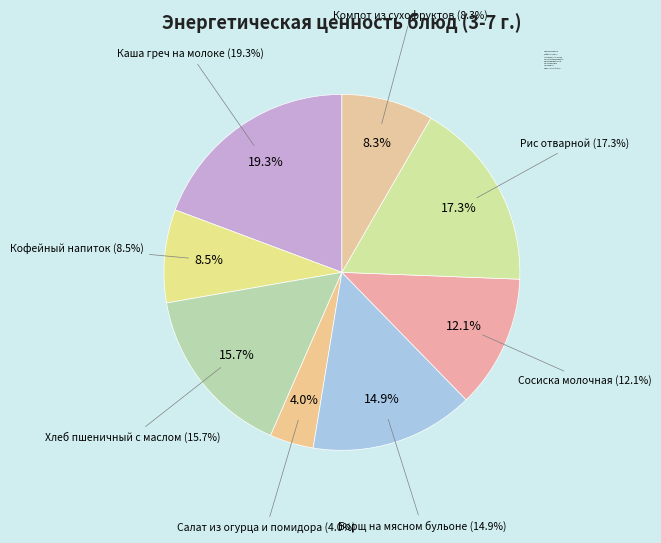

What percentage is the Рис отварной slice, to the nearest percent?

17%